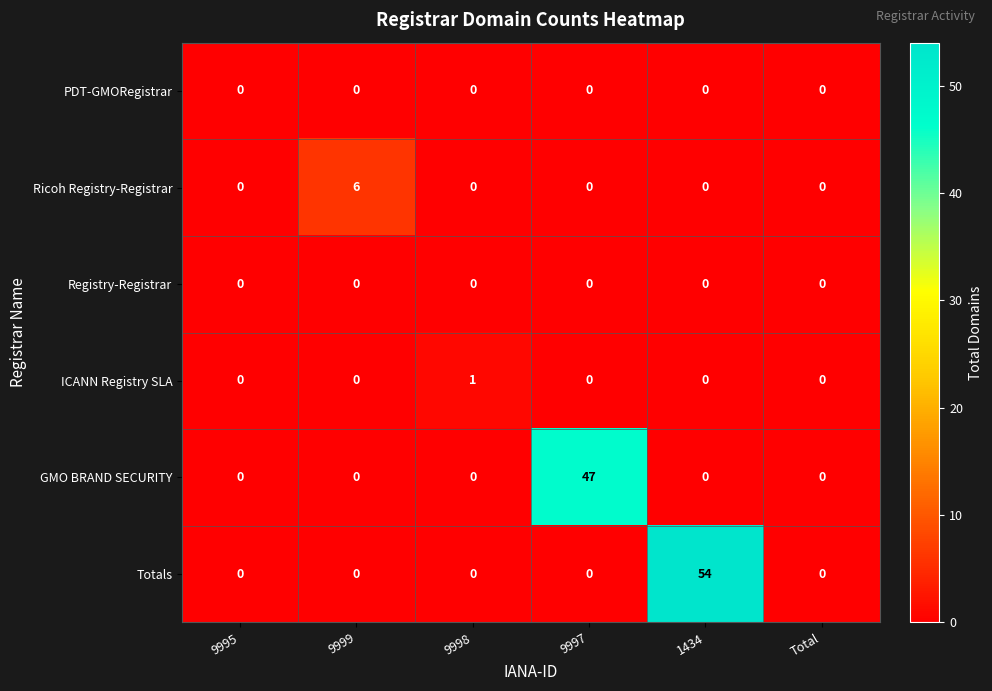

True or false: ICANN Registry SLA has a value of 0 at 1434.

True